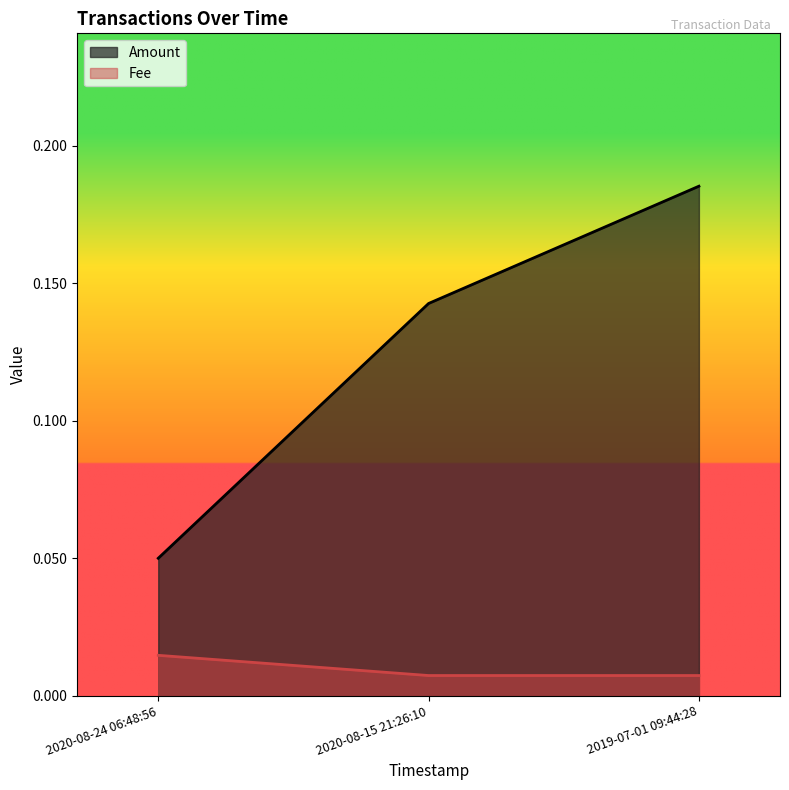

Between 2020-08-15 21:26:10 and 2020-08-24 06:48:56, which series saw the biggest shift?

Amount